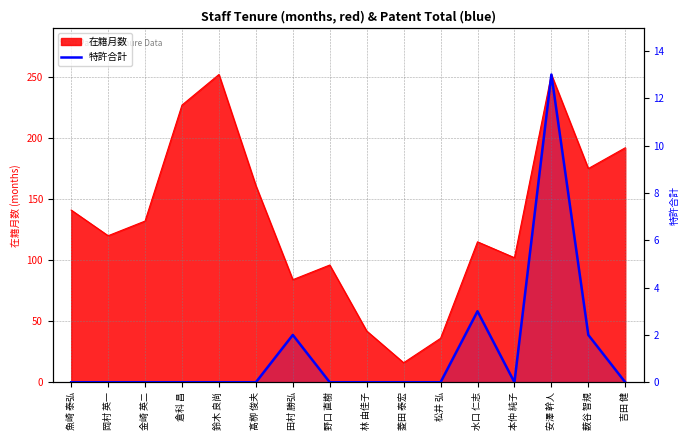

What is the maximum value shown in the chart?

13